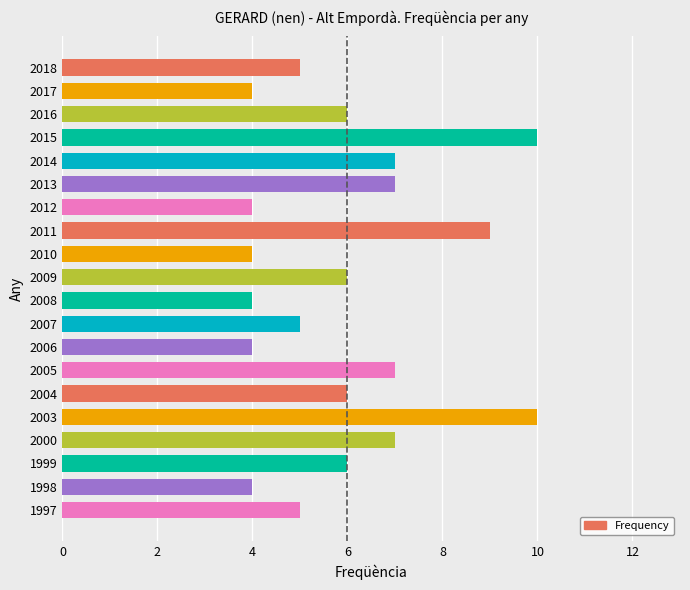

What is the smallest value displayed?

4